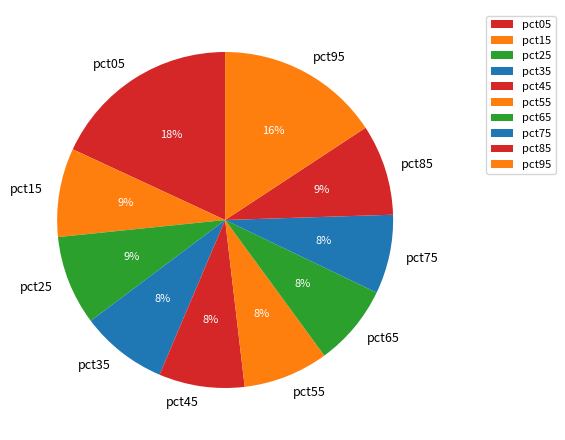

Does pct45 account for over 50% of the chart?

No